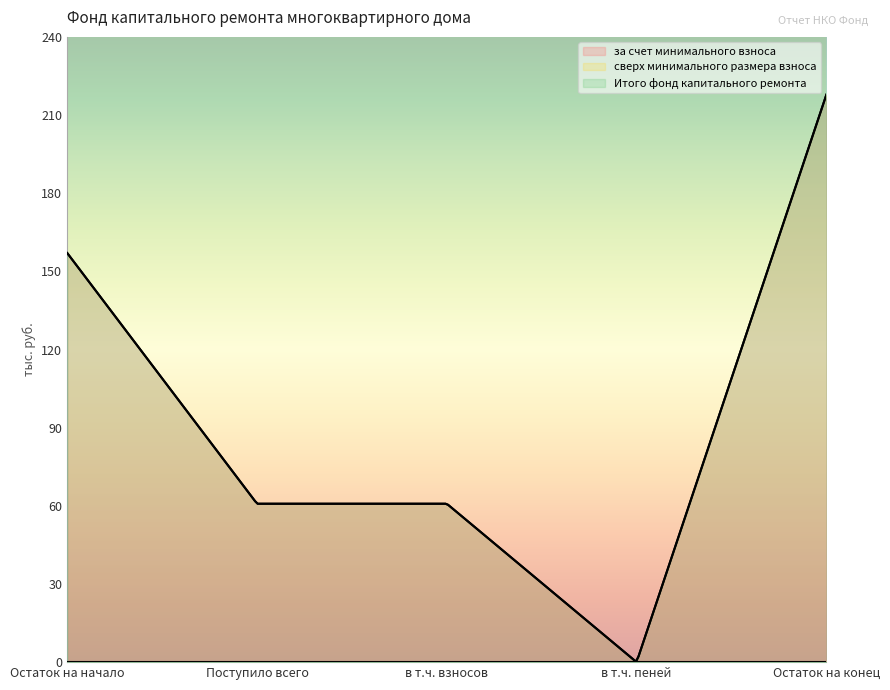

Reading left to right, transcribe all the data shown in this chart.

за счет минимального взноса: Остаток на начало=157.0	Поступило всего=60.8	в т.ч. взносов=60.8	в т.ч. пеней=0.0	Остаток на конец=217.8
сверх минимального размера взноса: Остаток на начало=0.0	Поступило всего=0.0	в т.ч. взносов=0.0	в т.ч. пеней=0.0	Остаток на конец=0.0
Итого фонд капитального ремонта: Остаток на начало=157.0	Поступило всего=60.8	в т.ч. взносов=60.8	в т.ч. пеней=0.0	Остаток на конец=217.8